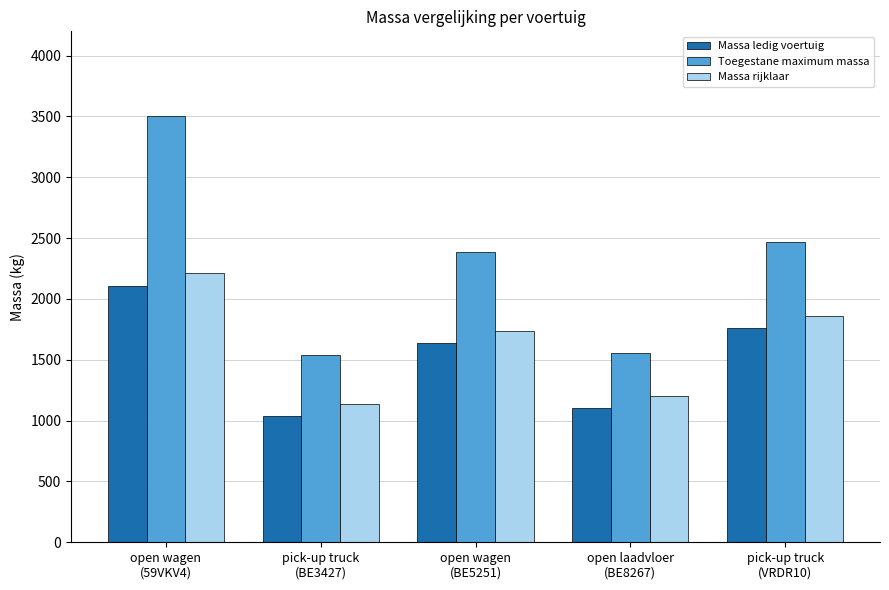

What is the minimum value shown in the chart?

1040